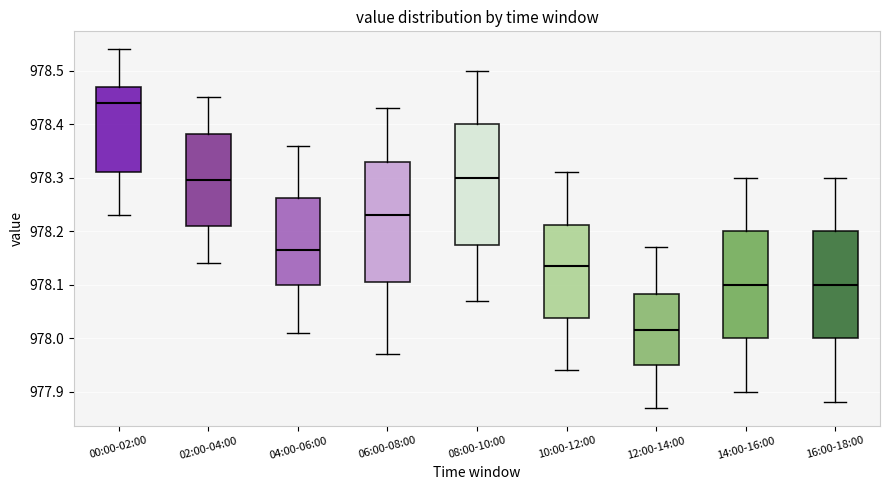

Which box's median line is the highest?

00:00-02:00